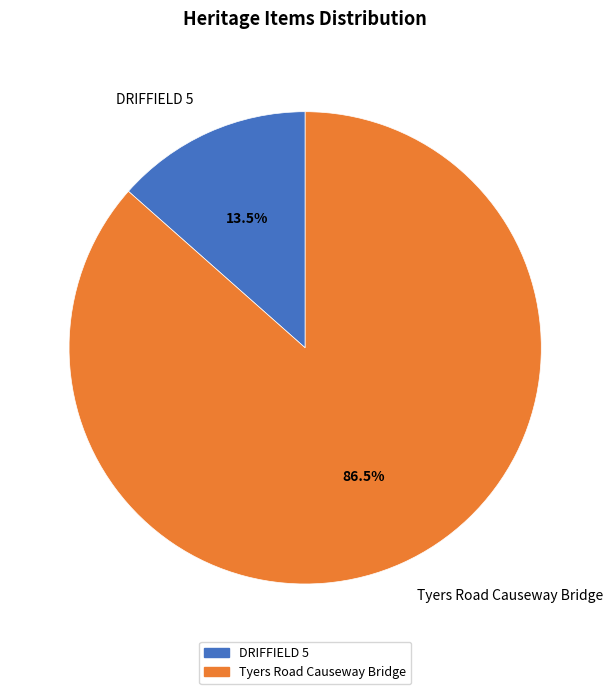

To the nearest percent, what is the difference between the largest and smallest slice percentages?

73%